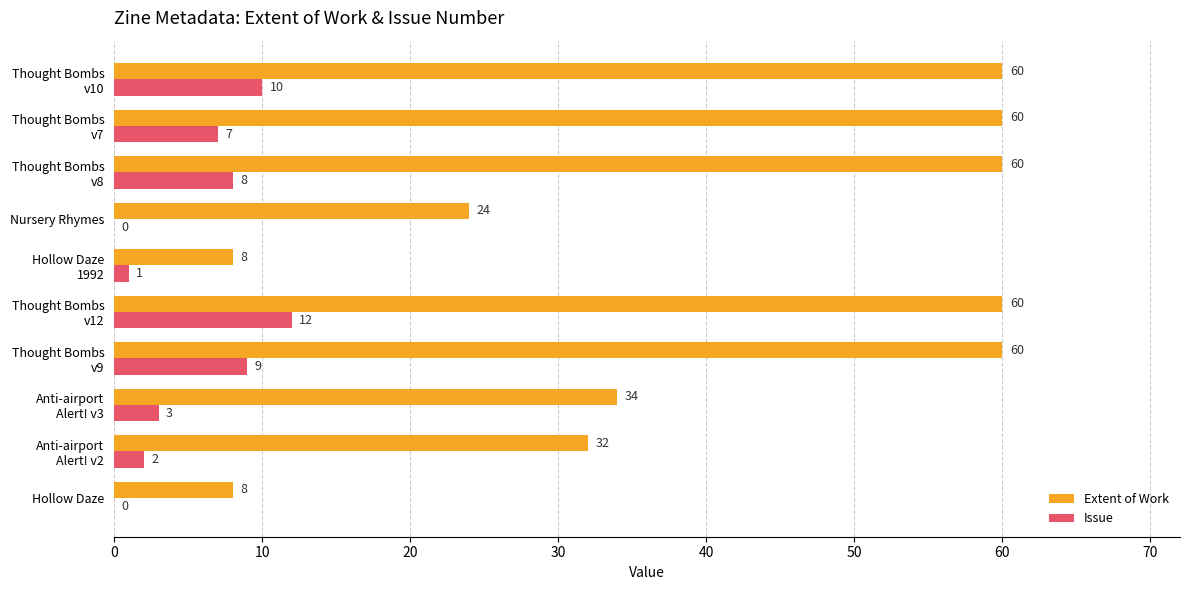

The value of Extent of Work at Nursery Rhymes is 11. True or false?

False